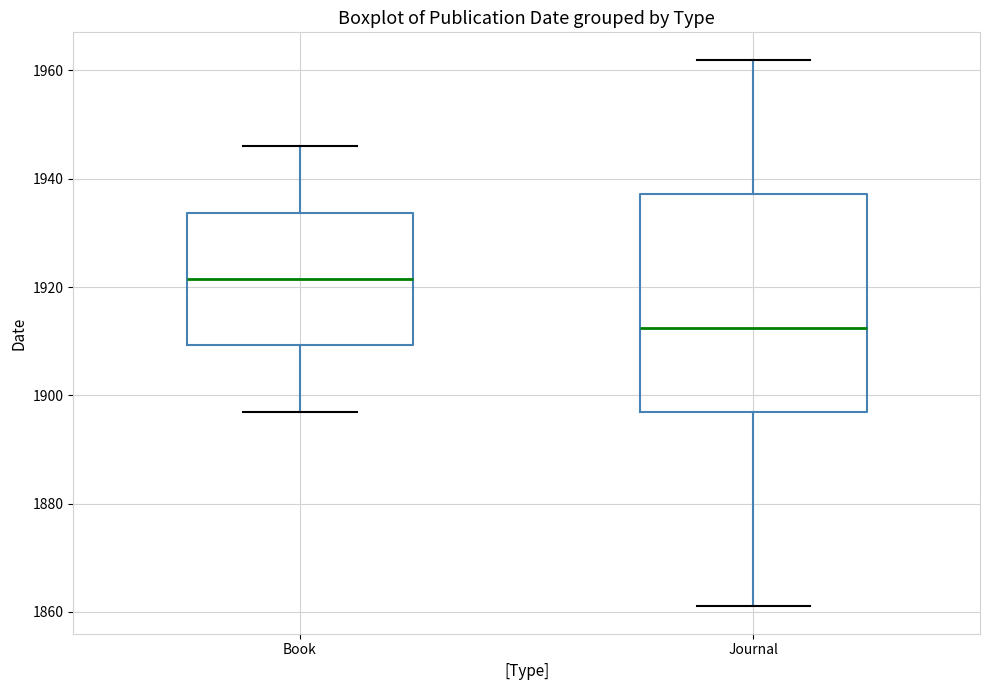

Reading left to right, transcribe this box plot: for each box, give where its median line is, the range the box spans, and where its two whiskers end, as read against the y-axis. The values are not printed on the chart, so give them approximately, as read against the axis.

Book: median 1922, box 1910 to 1934, whiskers 1898 to 1946
Journal: median 1912, box 1898 to 1938, whiskers 1862 to 1962